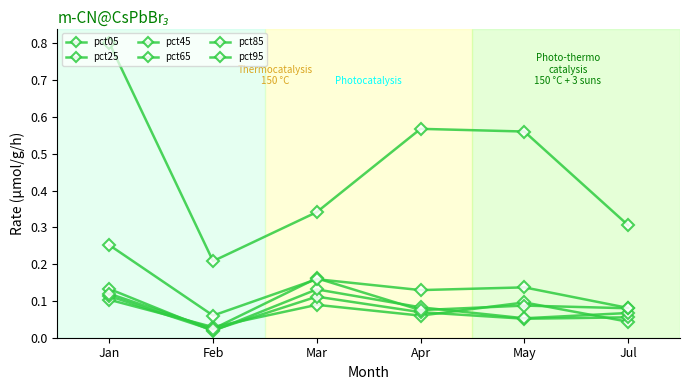

What value does the pct45 series have at Jan?

0.1